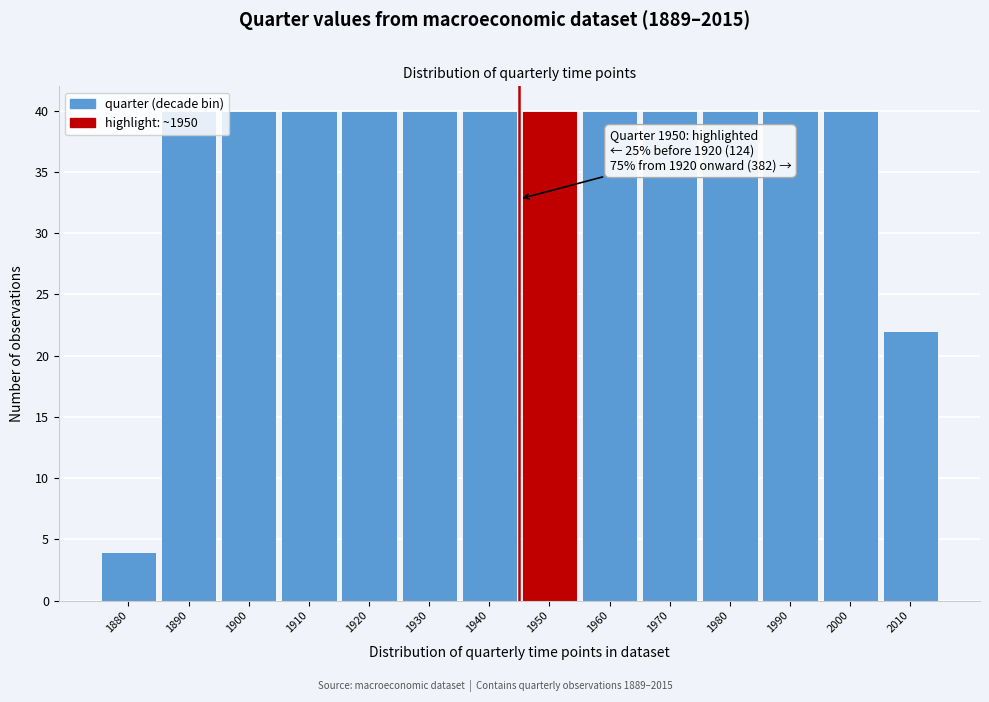

What is the ratio of the value at 1940 to the value at 1920?

1.0